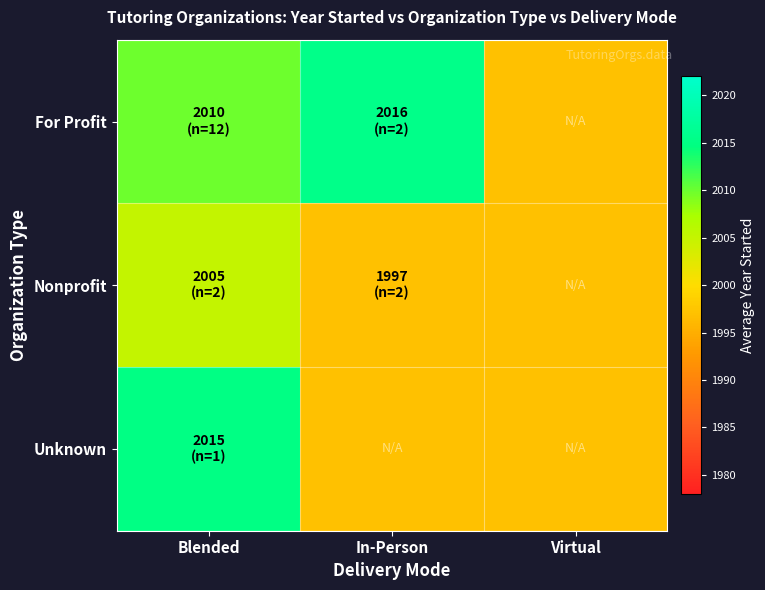

Which series has the largest total across all categories?

For Profit